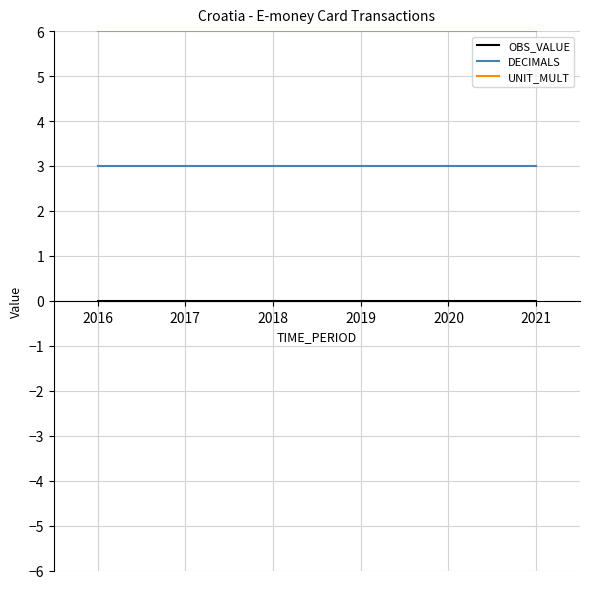

True or false: UNIT_MULT and OBS_VALUE cross at least once.

False